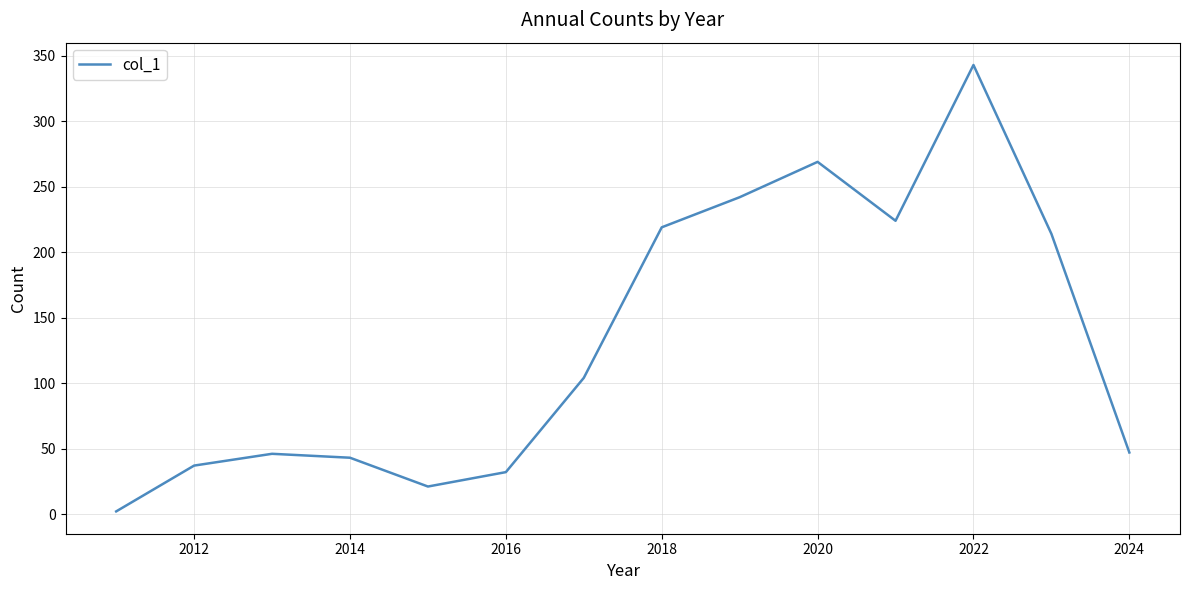

What is the difference between the maximum and minimum values?

341